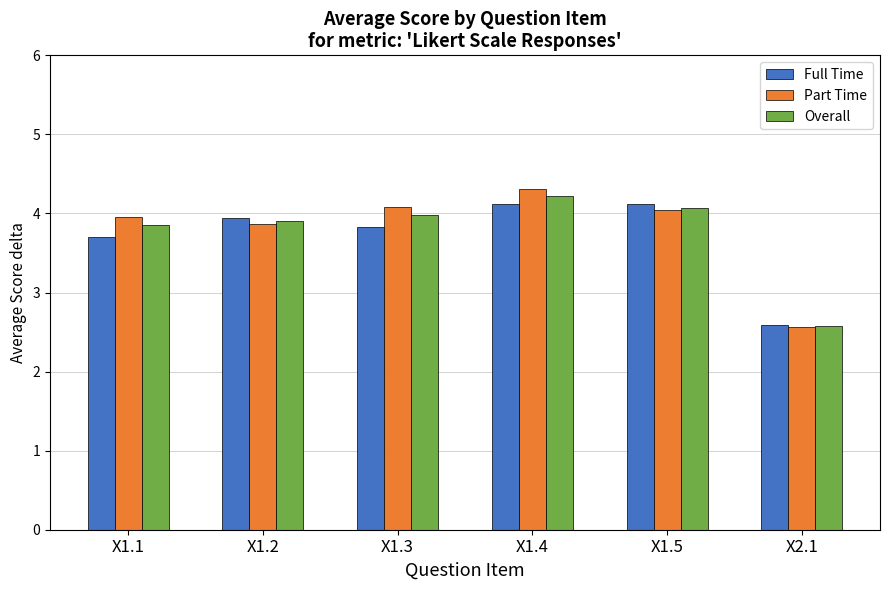

At which category is the sum across all series the highest?

X1.4